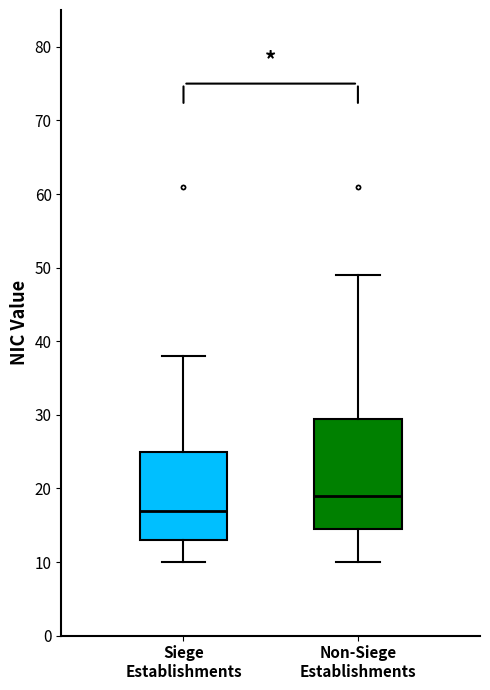

Which box has the highest median line?

Non-Siege Establishments